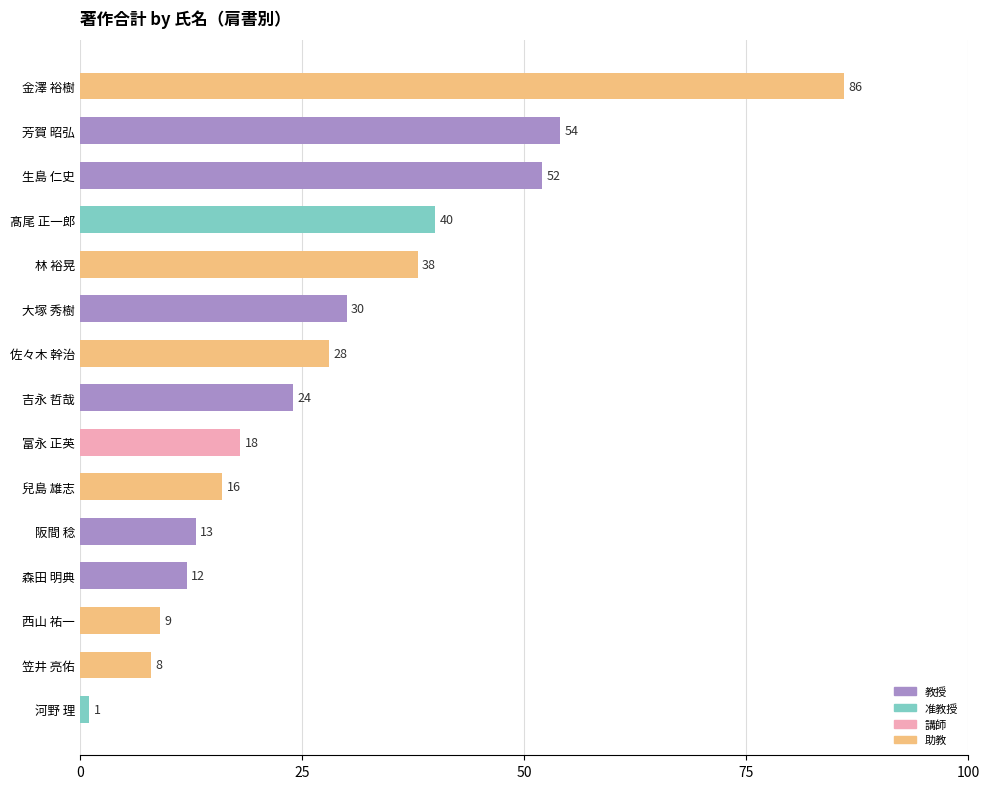

What position from the top is 髙尾 正一郎?

4